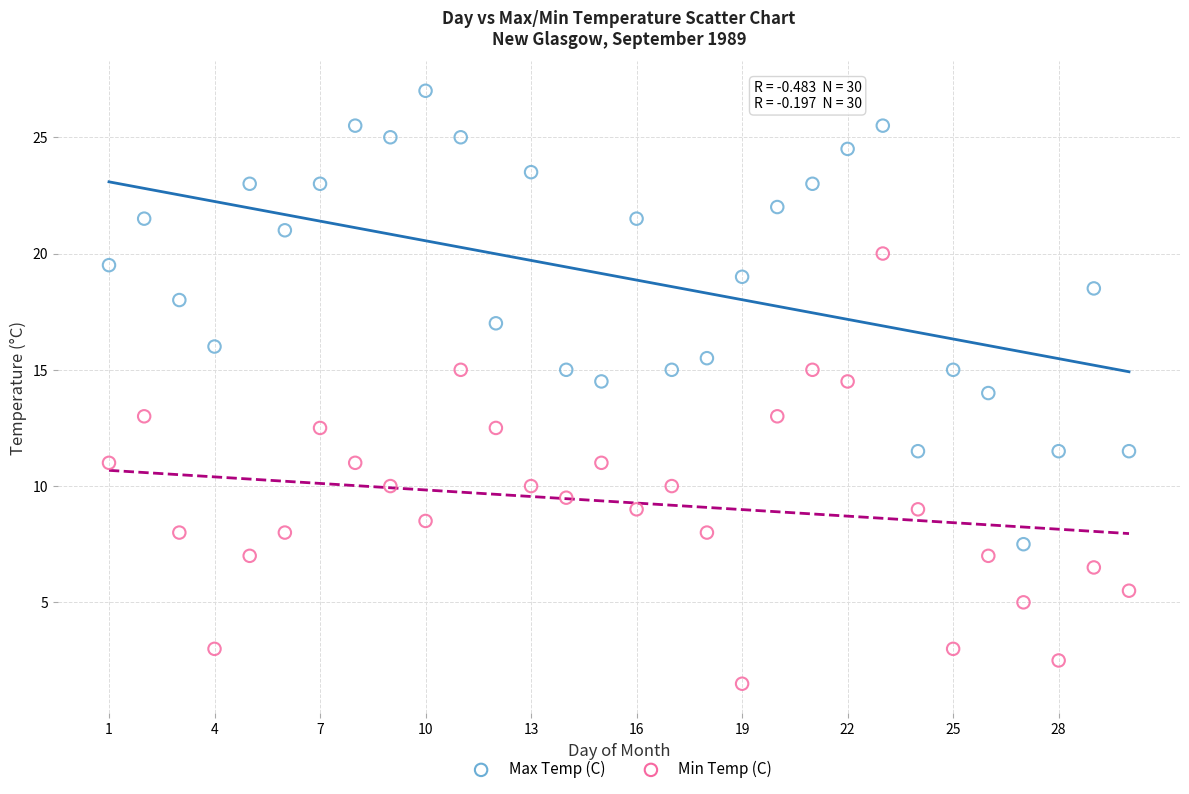

Which series reaches the maximum Y coordinate?

Max Temp (C)